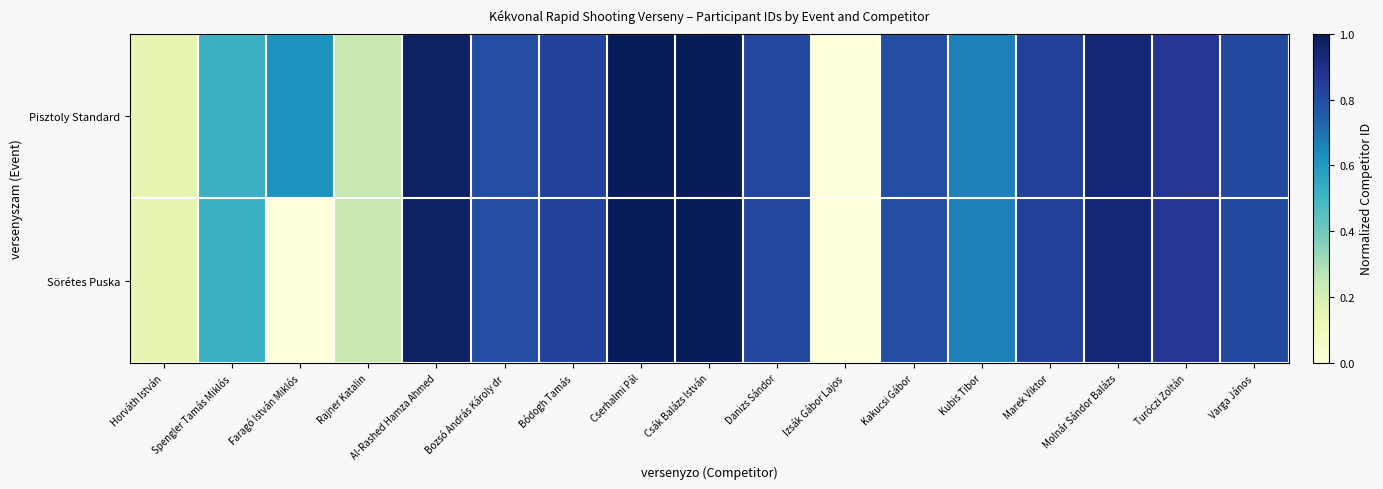

Which series has the largest total across all categories?

Pisztoly Standard